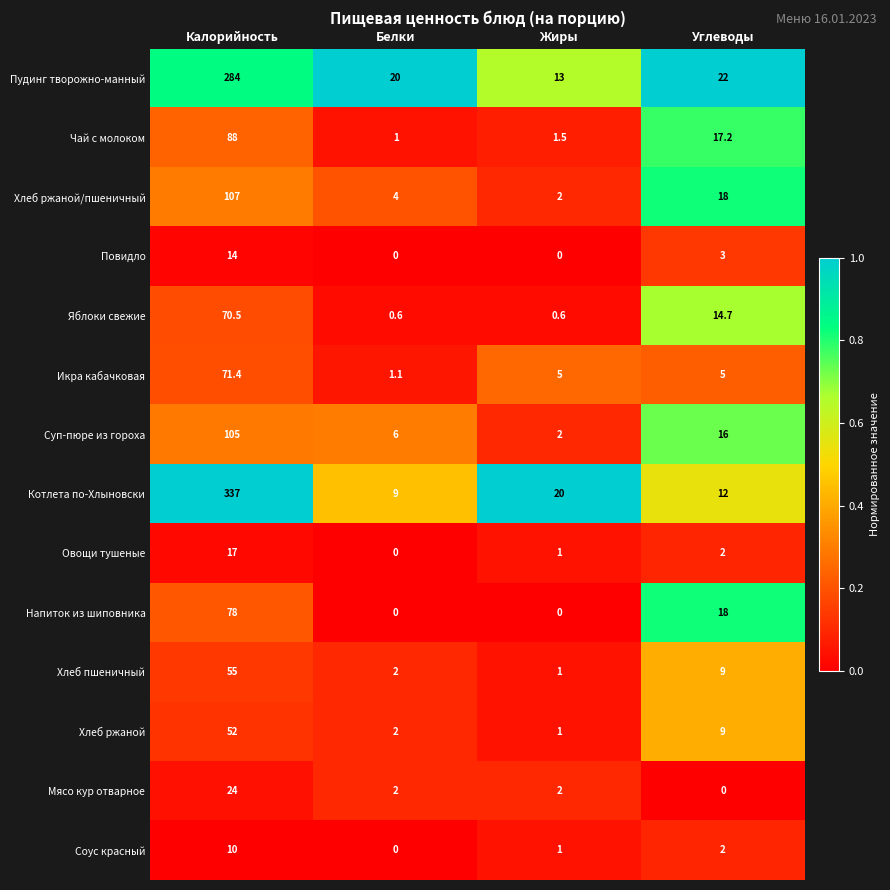

True or false: Икра кабачковая has a value of 33.2 at Калорийность.

False